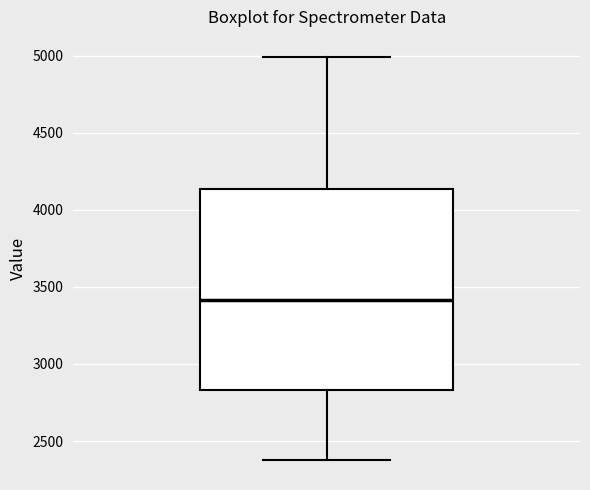

Transcribe this box plot: give where the median line is, the range the box spans, and where the two whiskers end, as read against the y-axis. The values are not printed on the chart, so give them approximately, as read against the axis.

median 3400, box 2850 to 4150, whiskers 2400 to 5000